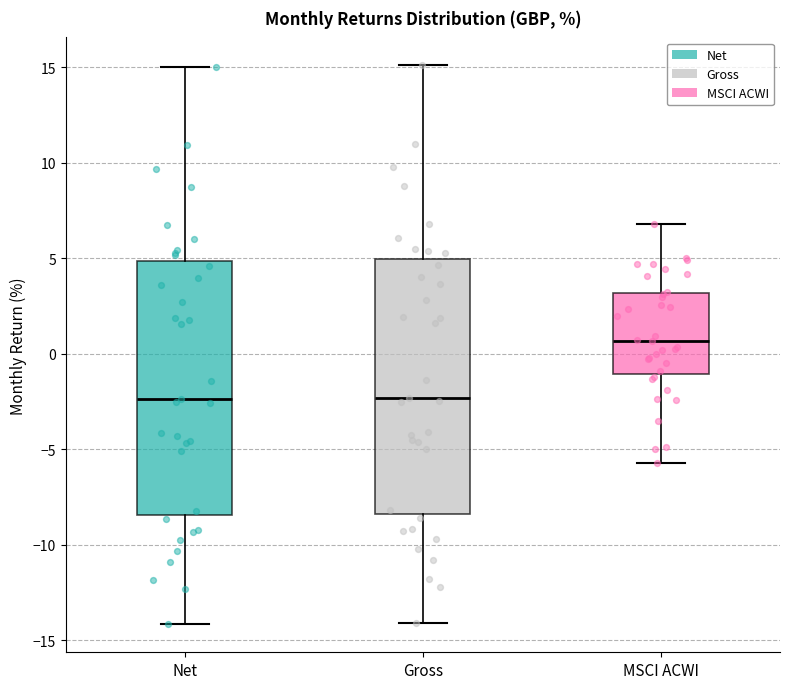

Which box has the highest median line?

MSCI ACWI